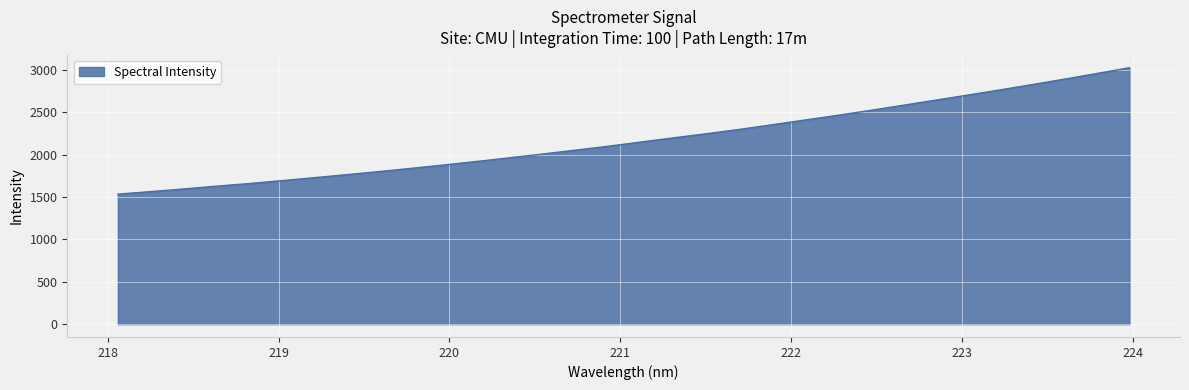

What is the maximum value shown in the chart?

3024.4